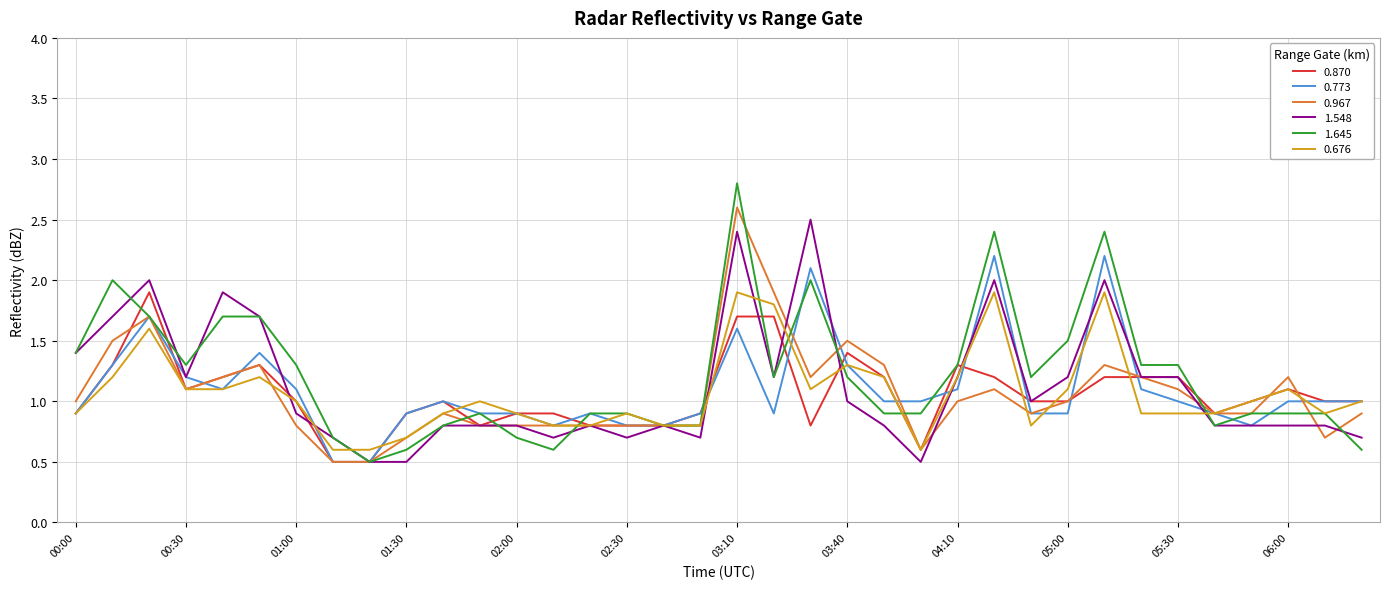

Is this an area chart (filled region under the line)?

No